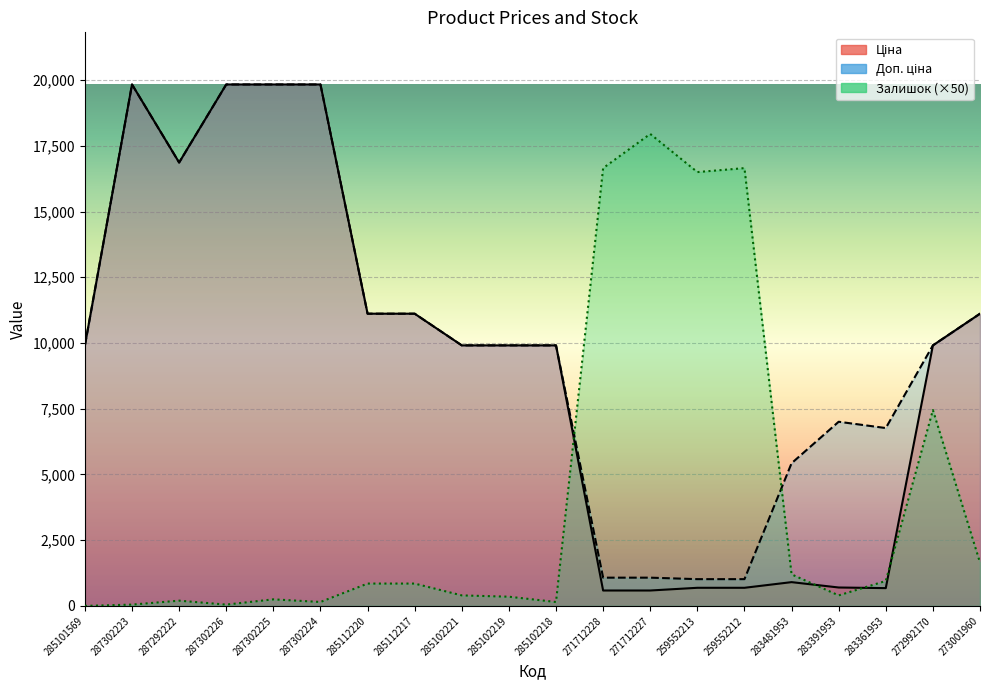

Where do Доп. ціна and Залишок first cross each other?

285102218 and 271712228